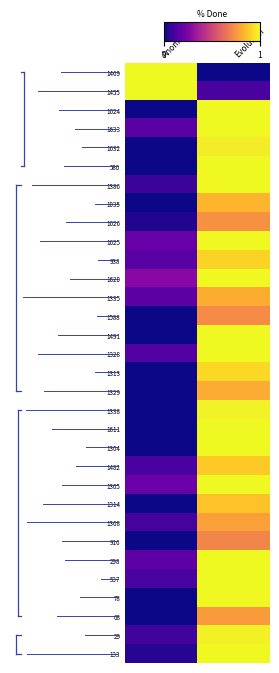

Reading right to left, what are all the values shown in this chart?

1469: Evolution=0.0	Anomalie=1.0
1455: Evolution=0.1	Anomalie=1.0
1624: Evolution=1.0	Anomalie=0.0
1633: Evolution=1.0	Anomalie=0.2
1632: Evolution=1.0	Anomalie=0.0
580: Evolution=1.0	Anomalie=0.0
1386: Evolution=1.0	Anomalie=0.1
1035: Evolution=0.8	Anomalie=0.0
1626: Evolution=0.7	Anomalie=0.0
1625: Evolution=1.0	Anomalie=0.2
938: Evolution=0.9	Anomalie=0.2
1620: Evolution=1.0	Anomalie=0.3
1335: Evolution=0.8	Anomalie=0.2
1588: Evolution=0.7	Anomalie=0.0
1491: Evolution=1.0	Anomalie=0.0
1328: Evolution=1.0	Anomalie=0.1
1313: Evolution=0.9	Anomalie=0.0
1329: Evolution=0.8	Anomalie=0.0
1338: Evolution=1.0	Anomalie=0.0
1611: Evolution=1.0	Anomalie=0.0
1304: Evolution=1.0	Anomalie=0.0
1482: Evolution=0.9	Anomalie=0.1
1305: Evolution=1.0	Anomalie=0.2
1314: Evolution=0.9	Anomalie=0.0
1368: Evolution=0.8	Anomalie=0.1
916: Evolution=0.7	Anomalie=0.0
298: Evolution=1.0	Anomalie=0.2
537: Evolution=1.0	Anomalie=0.1
78: Evolution=1.0	Anomalie=0.0
68: Evolution=0.8	Anomalie=0.0
29: Evolution=1.0	Anomalie=0.1
133: Evolution=1.0	Anomalie=0.0